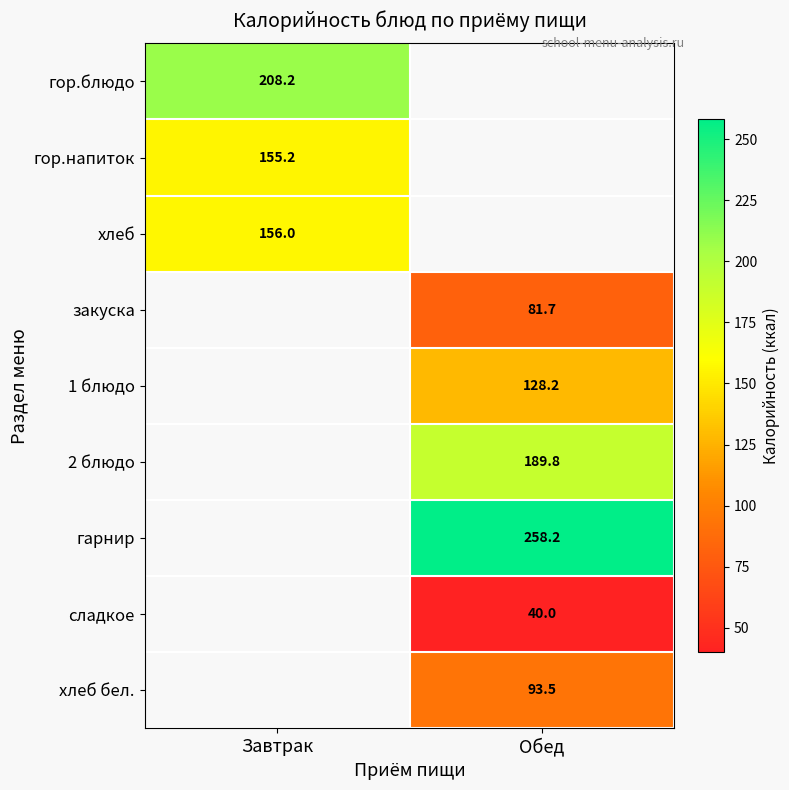

Is the value of гор.блюдо at Завтрак greater than the value of 1 блюдо at Обед?

Yes